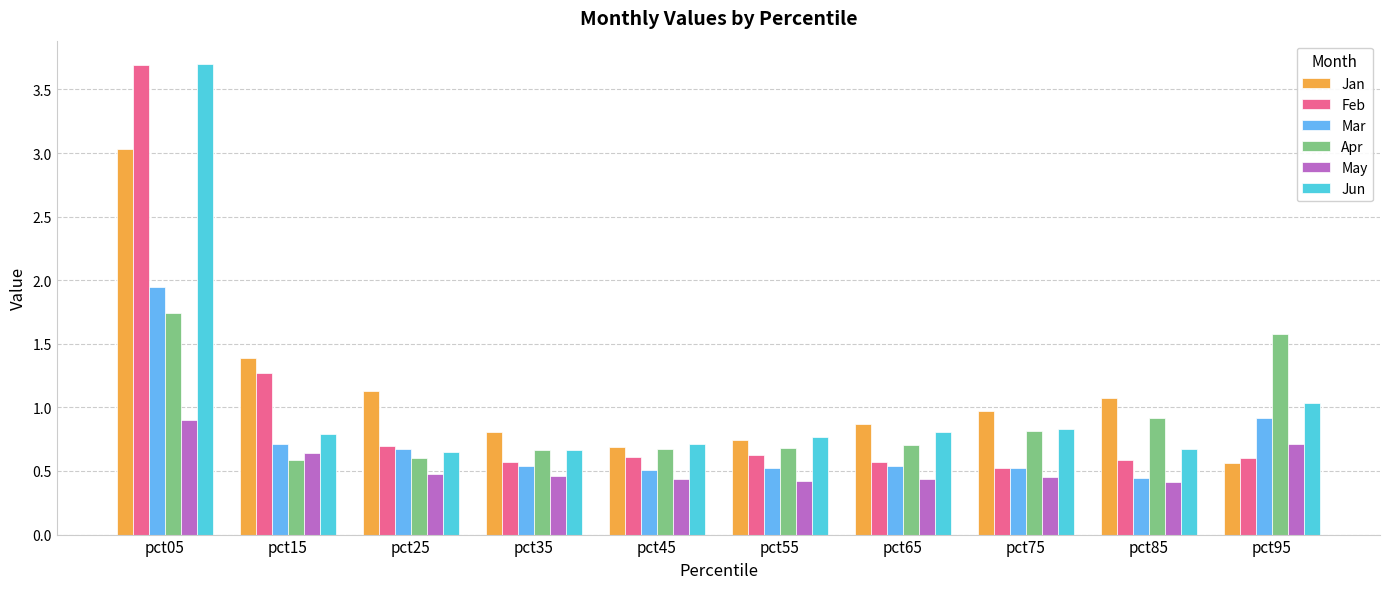

What is the greatest value displayed?

3.7